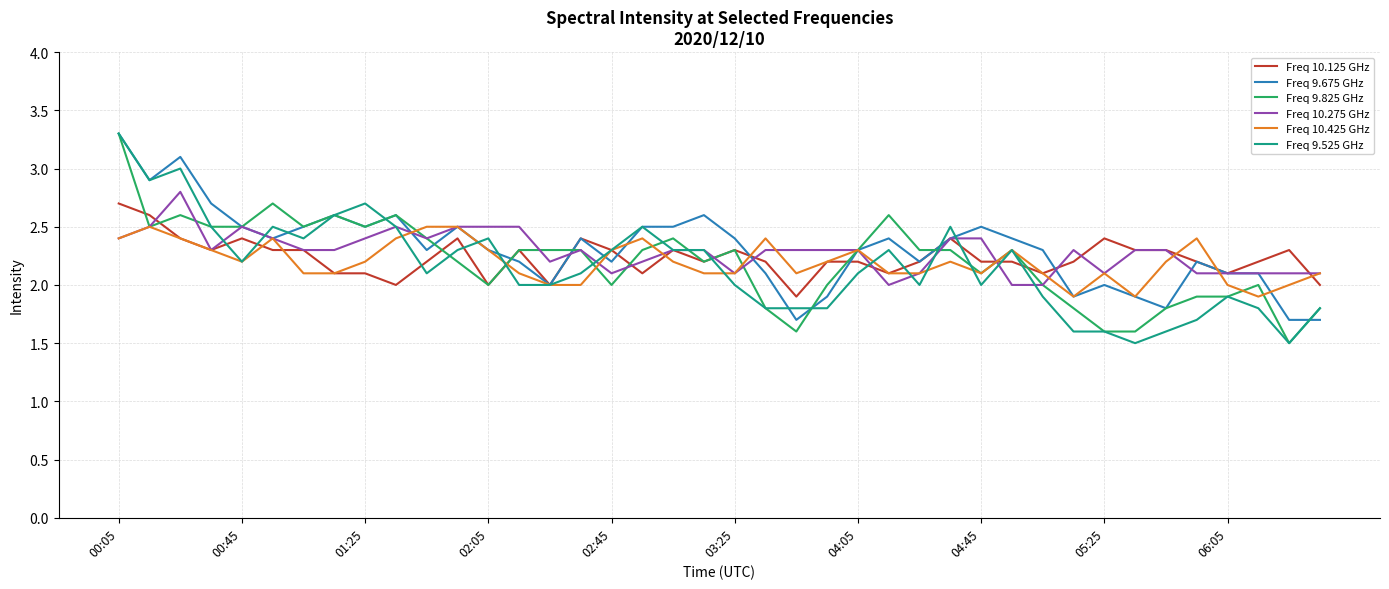

What is the sum of all Freq 10.275 GHz values?

91.4